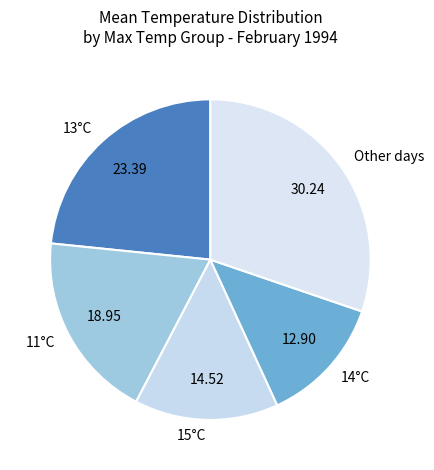

What is the smallest slice in the pie chart?

14°C